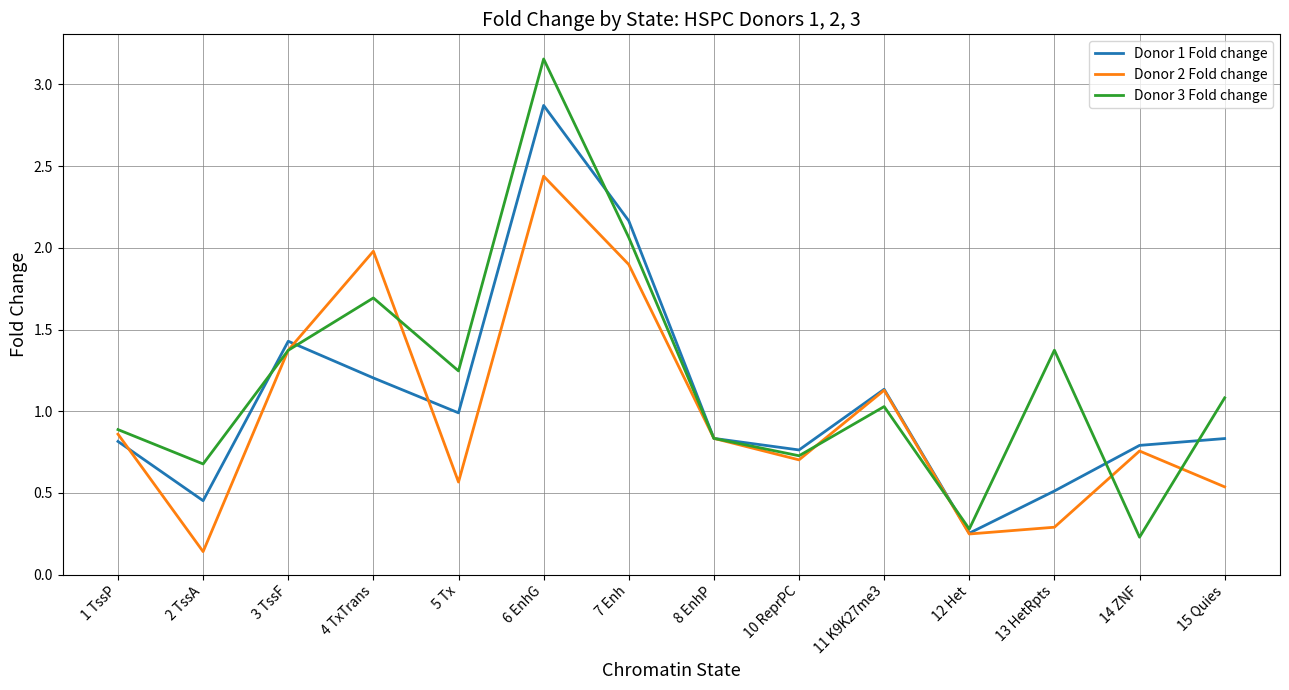

How many interior local peaks does the Donor 3 Fold change series have?

4